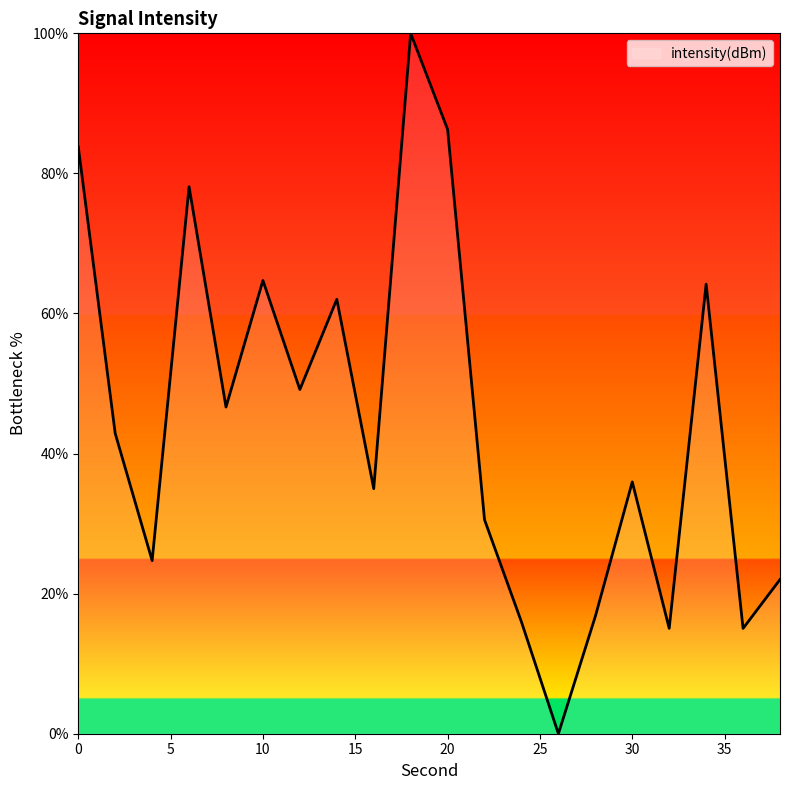

What is the difference between the second highest and second lowest values?

71.3